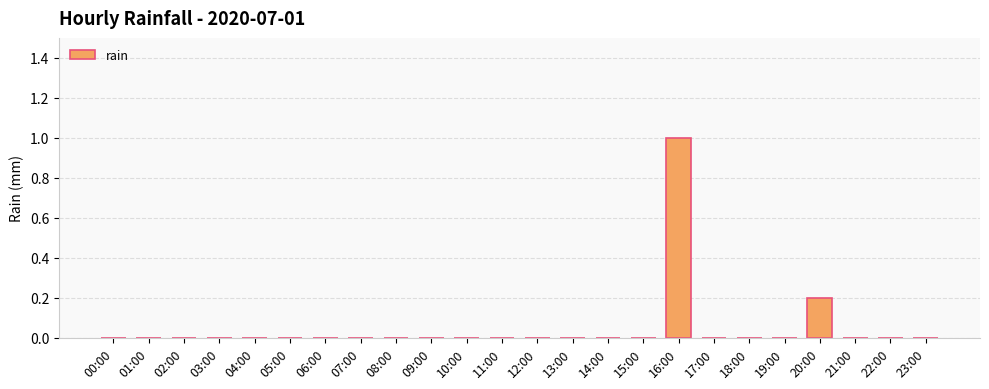

True or false: the data shows -0.4 at 23:00.

False